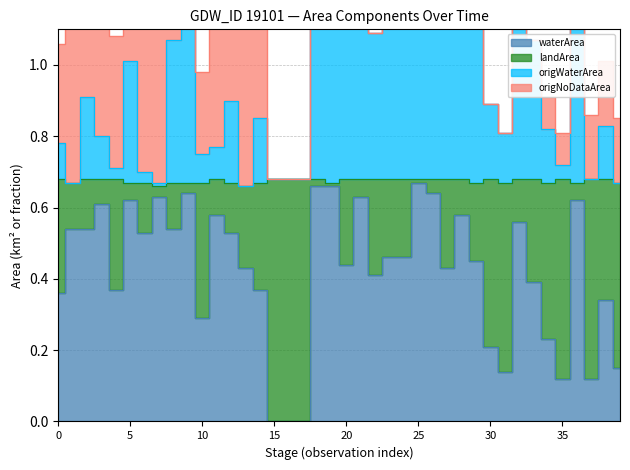

True or false: waterArea and landArea intersect in this chart.

False